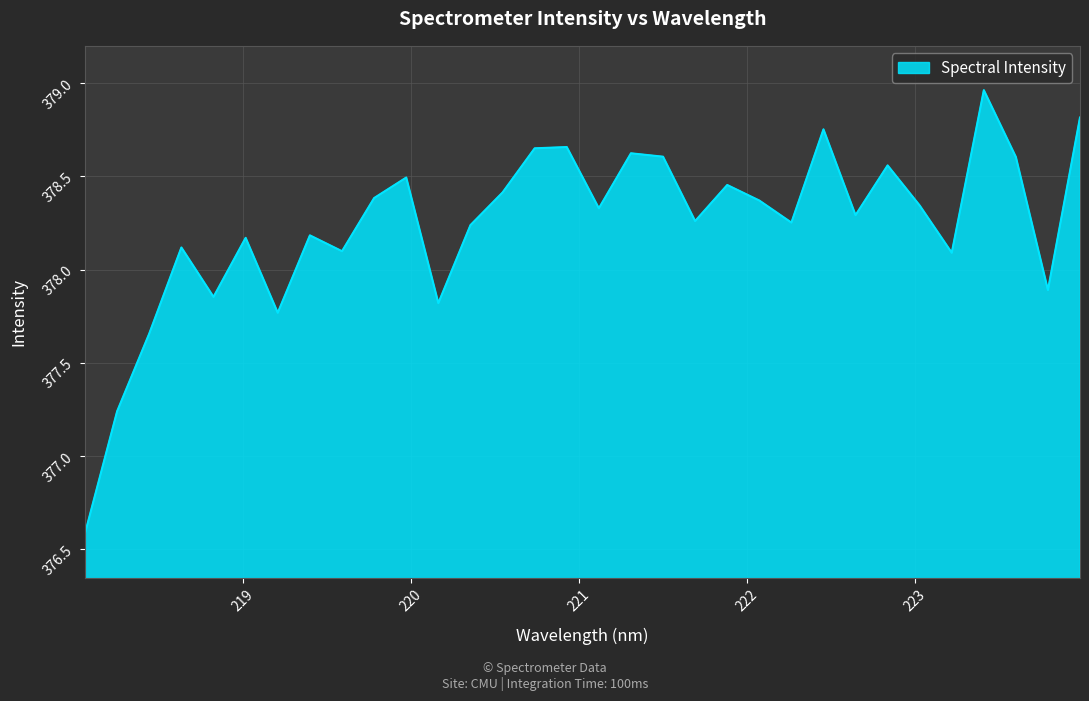

What is the minimum value shown in the chart?

376.6